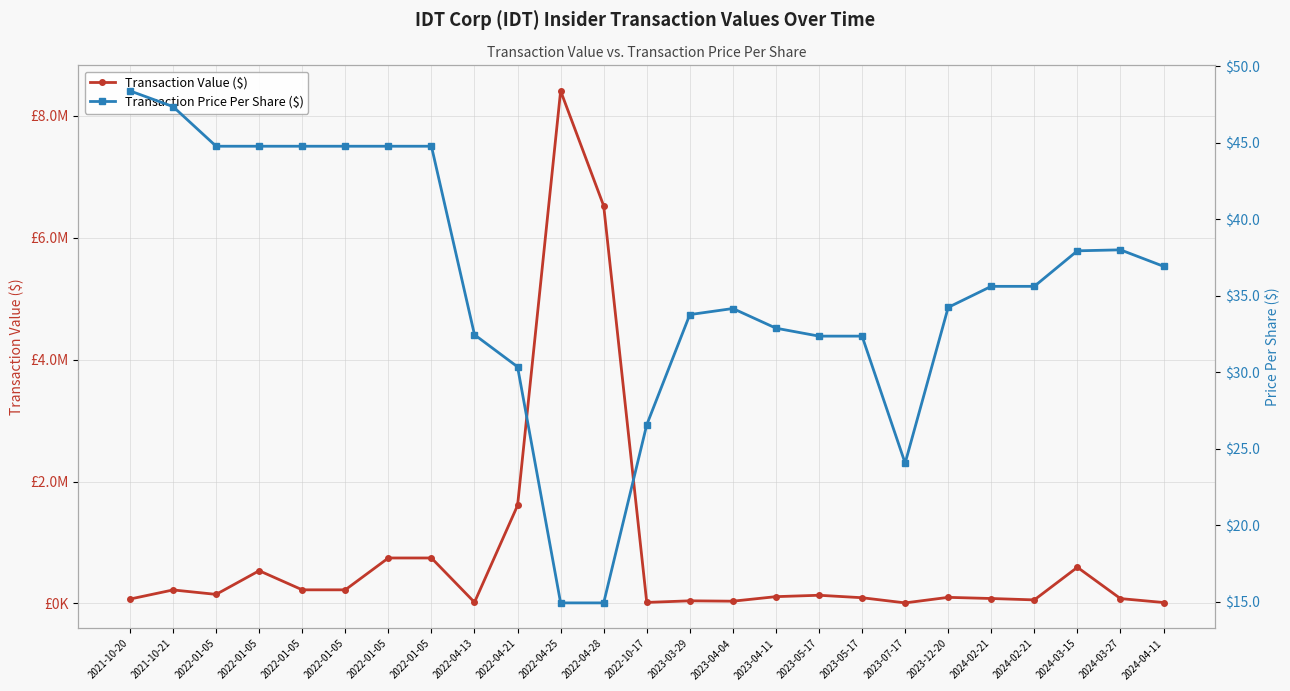

Between 2022-04-13 and 2023-12-20, which series saw the biggest shift?

Transaction Value ($)